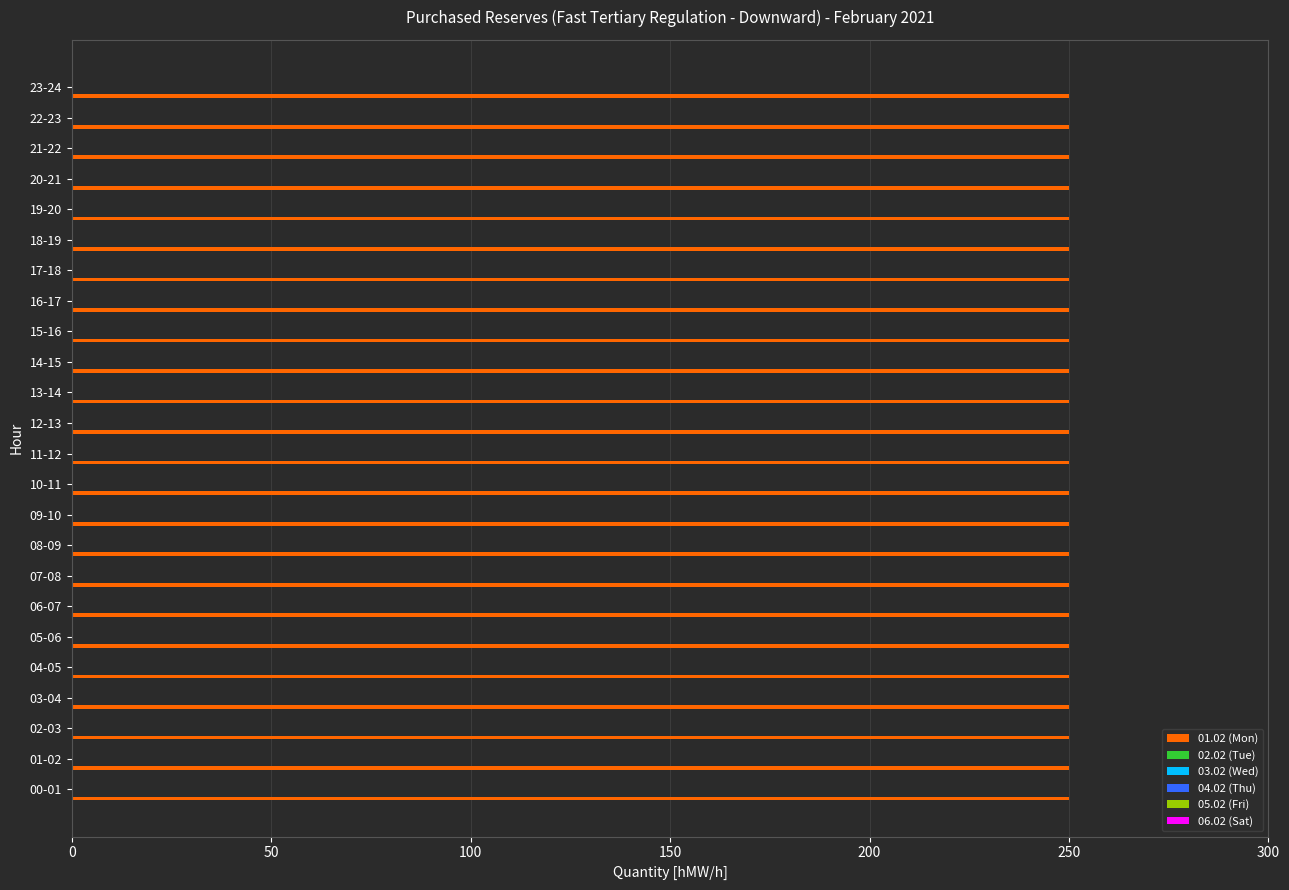

What is the label of the 20th bar from the left?

19-20